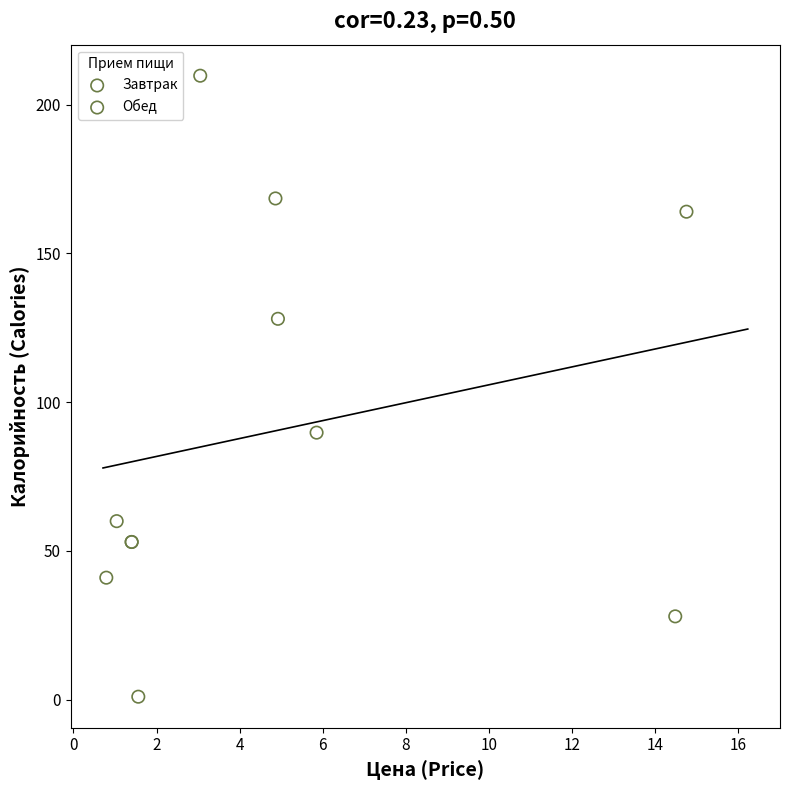

Which series reaches the minimum Y coordinate?

Обед